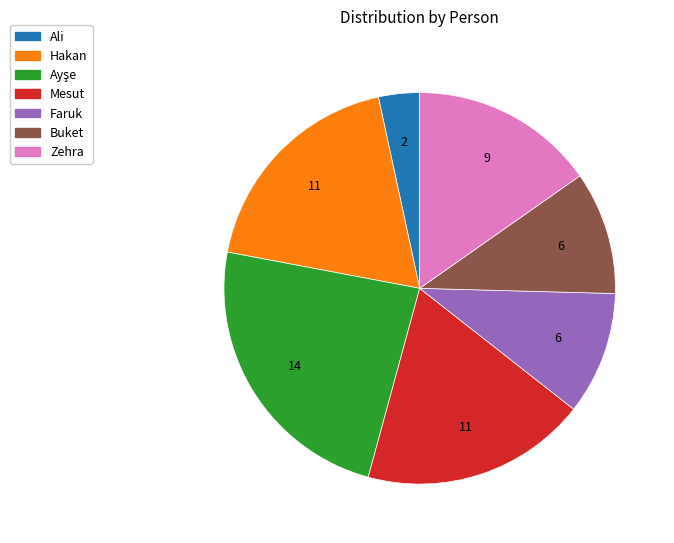

Is Faruk the majority of the pie?

No